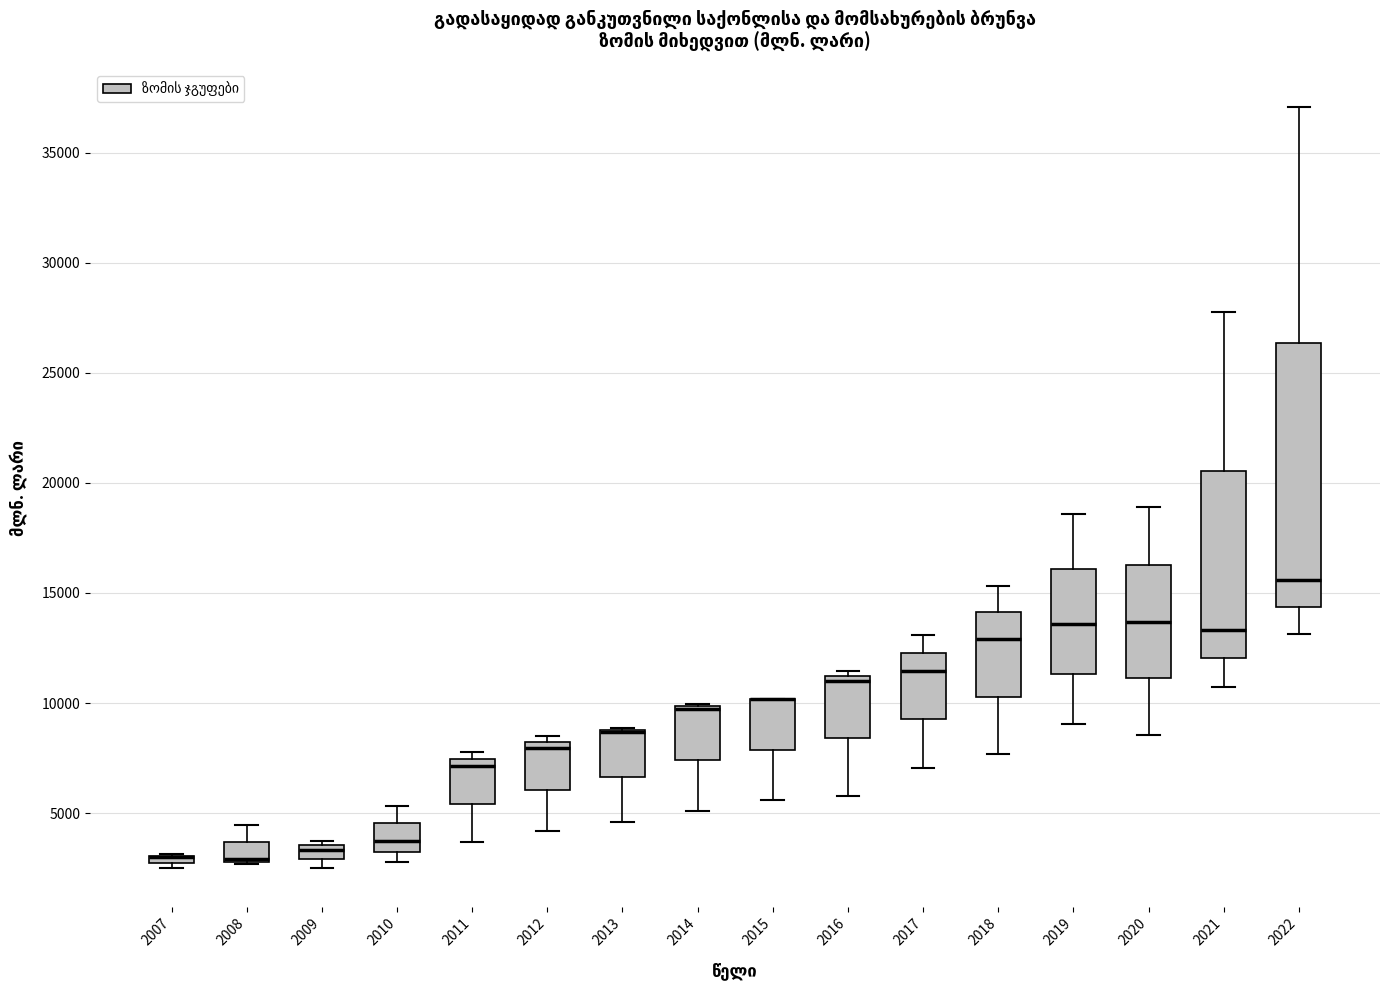

Which box is the tallest, from its lower edge to its upper edge?

2022